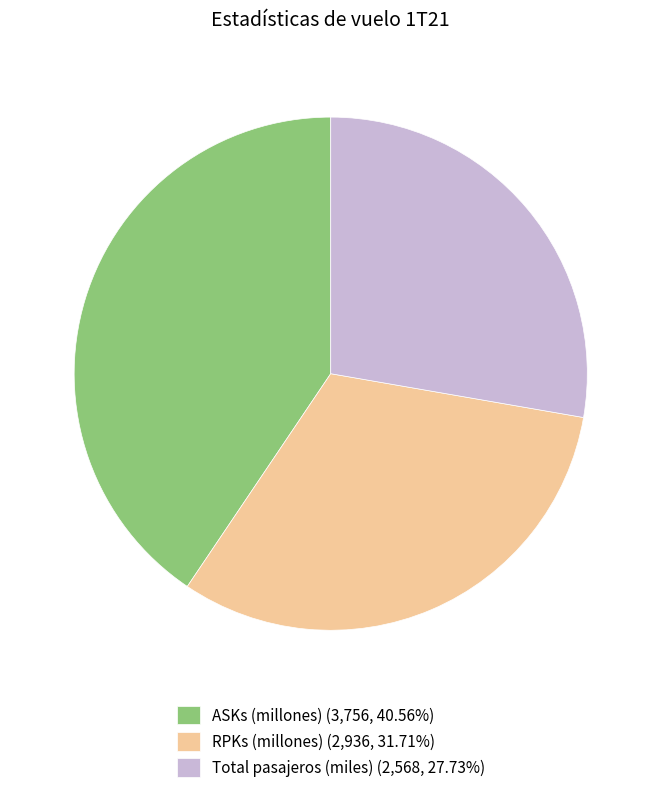

Rank the categories by value from lowest to highest.

Total pasajeros (miles), RPKs (millones), ASKs (millones)